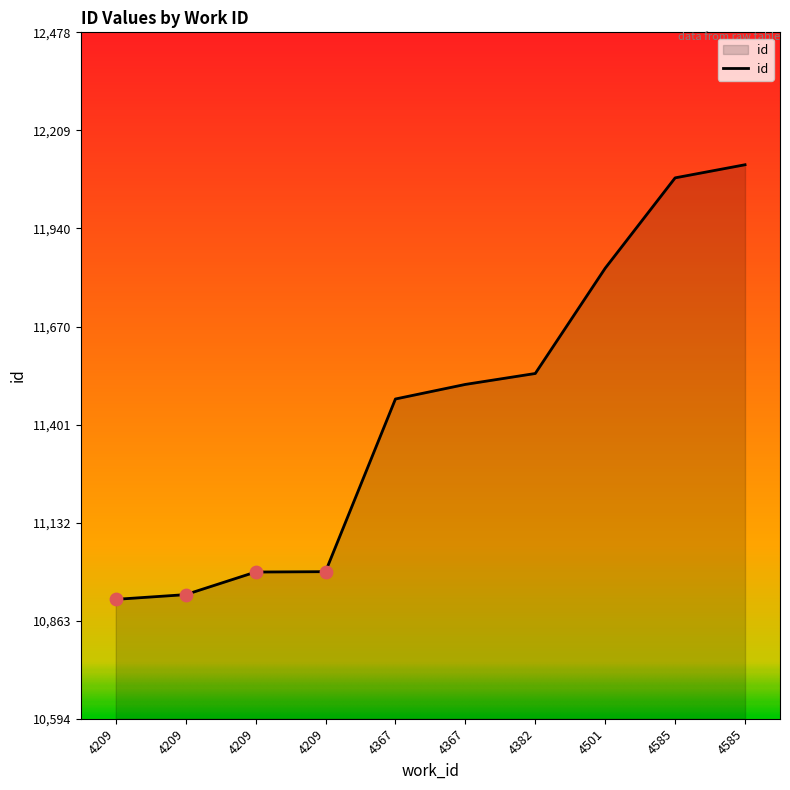

Is this an area chart (filled region under the line)?

Yes